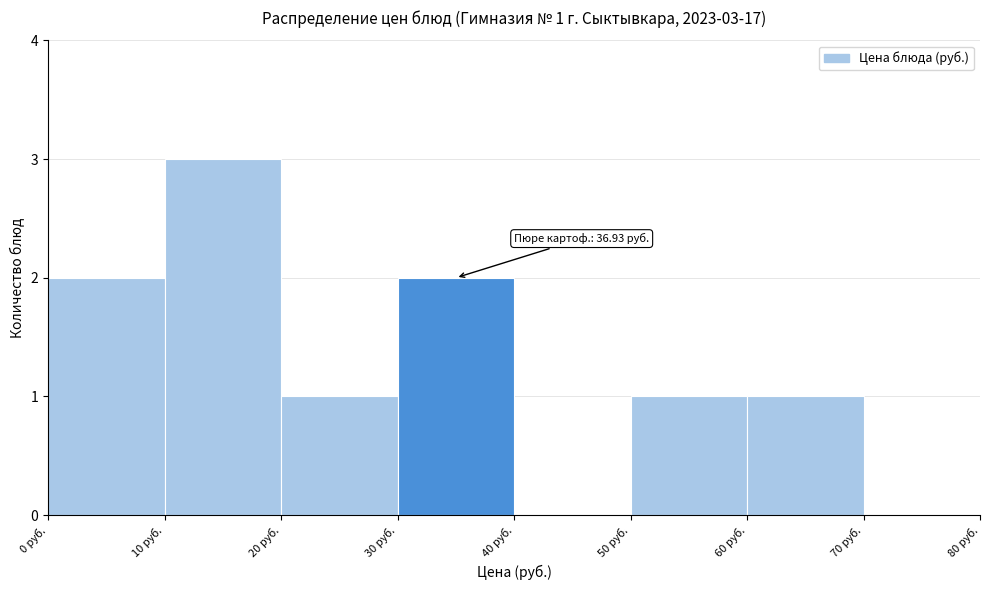

Which range on the x-axis has the tallest bar?

10 to 20